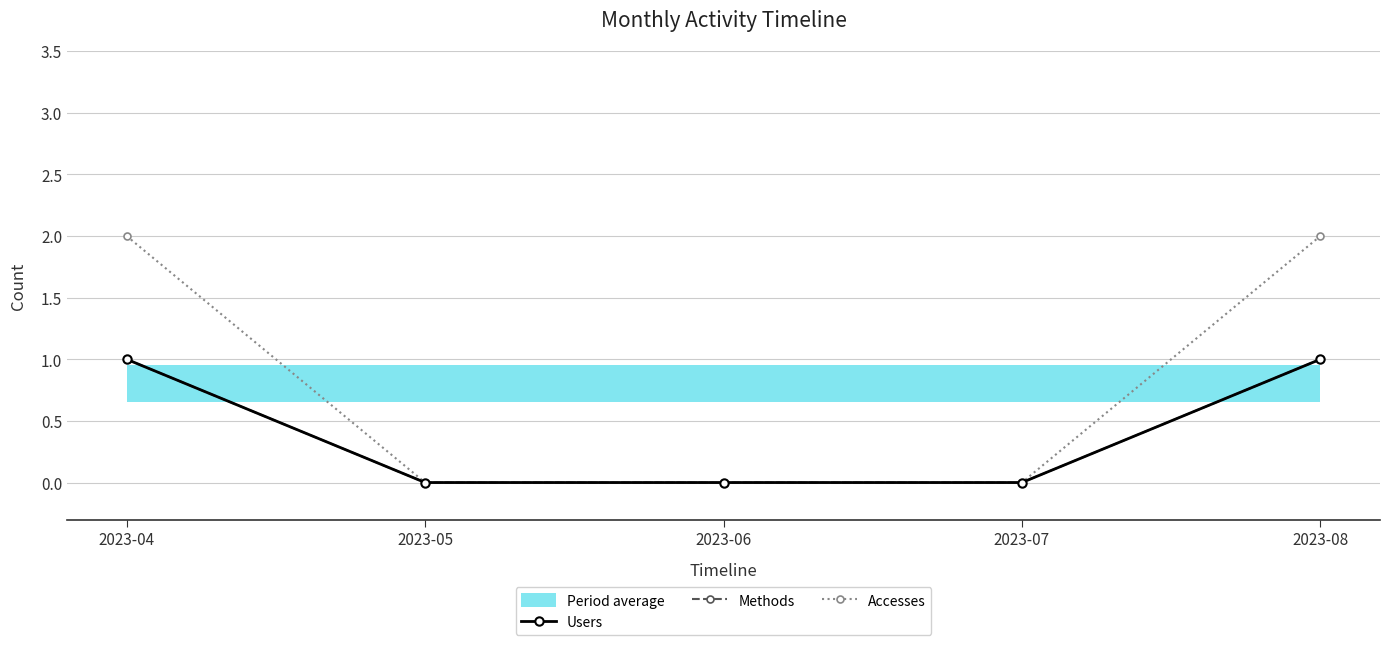

Which has a higher value, 2023-06 or 2023-04?

2023-04